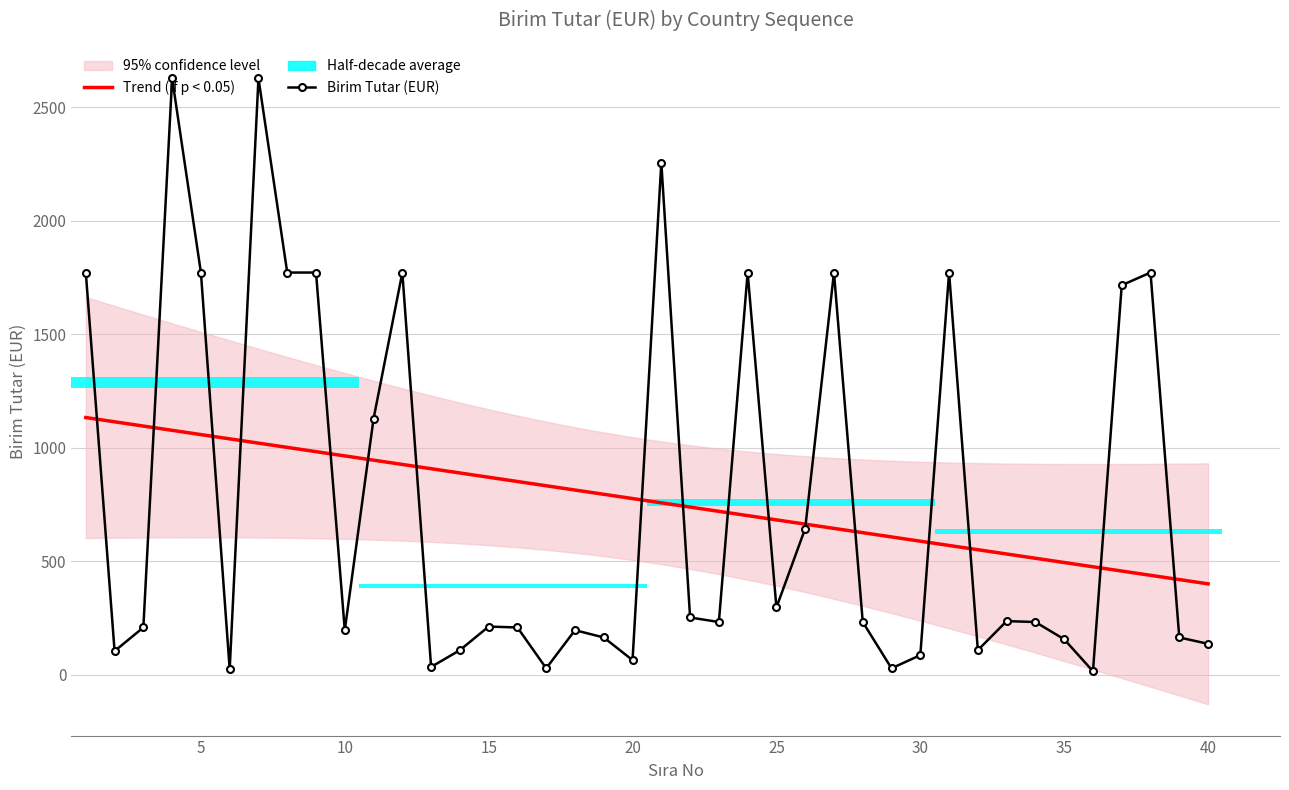

What is the difference between the maximum and second lowest values?

2604